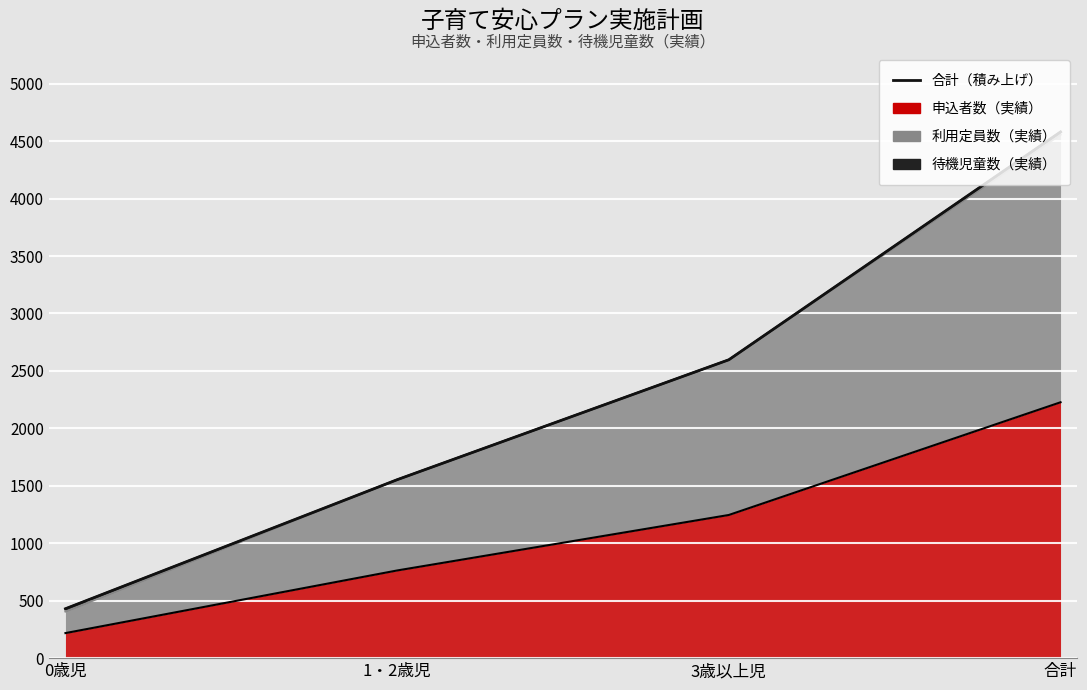

Rank the categories by value from highest to lowest.

合計, 3歳以上児, 1・2歳児, 0歳児